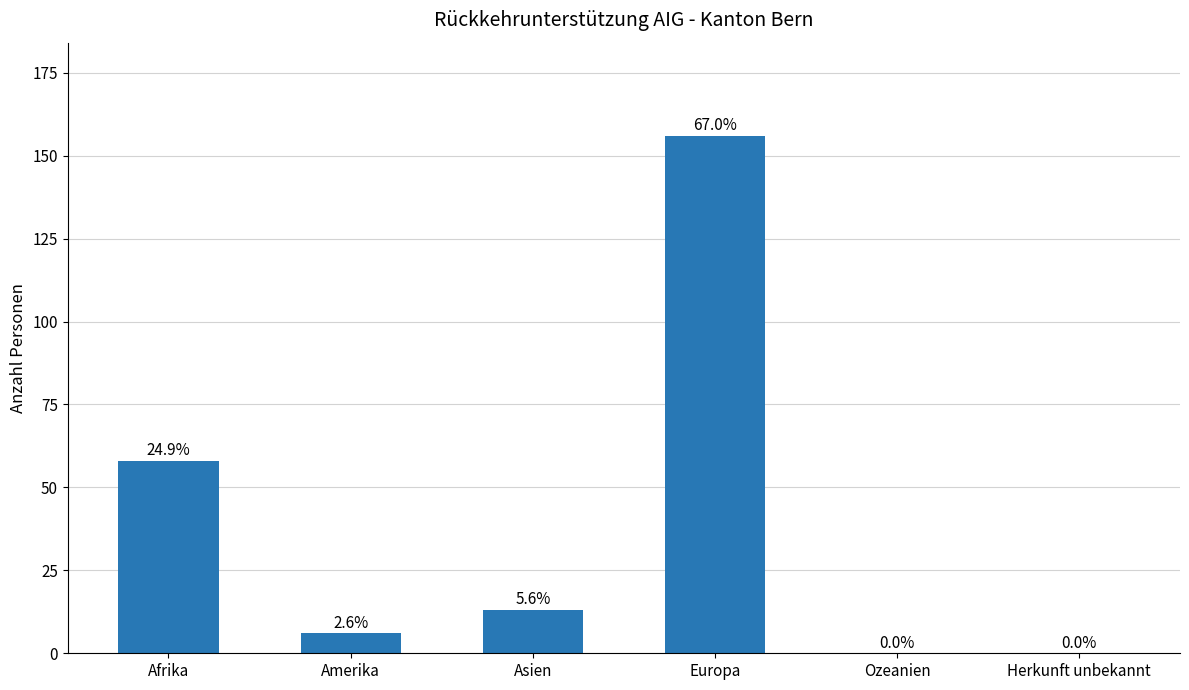

Where is the data nearest to the value 78?

Afrika